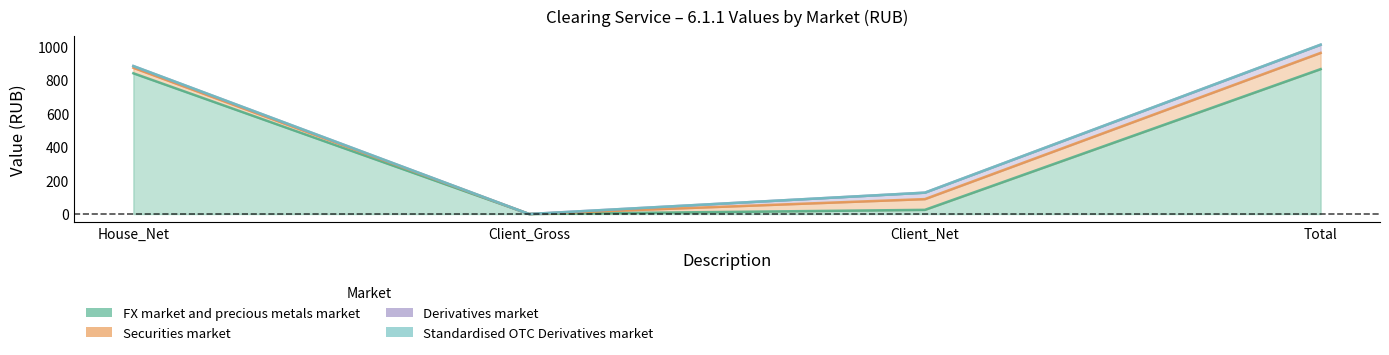

What is the label of the 4th point from the right?

House_Net